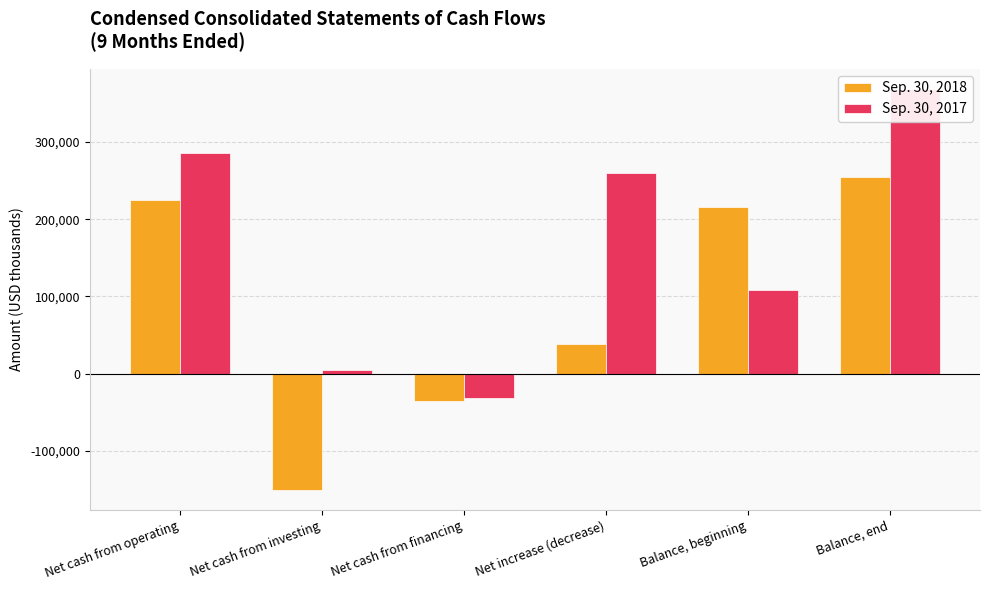

What is the difference between the highest and lowest values at Net increase (decrease)?

221643